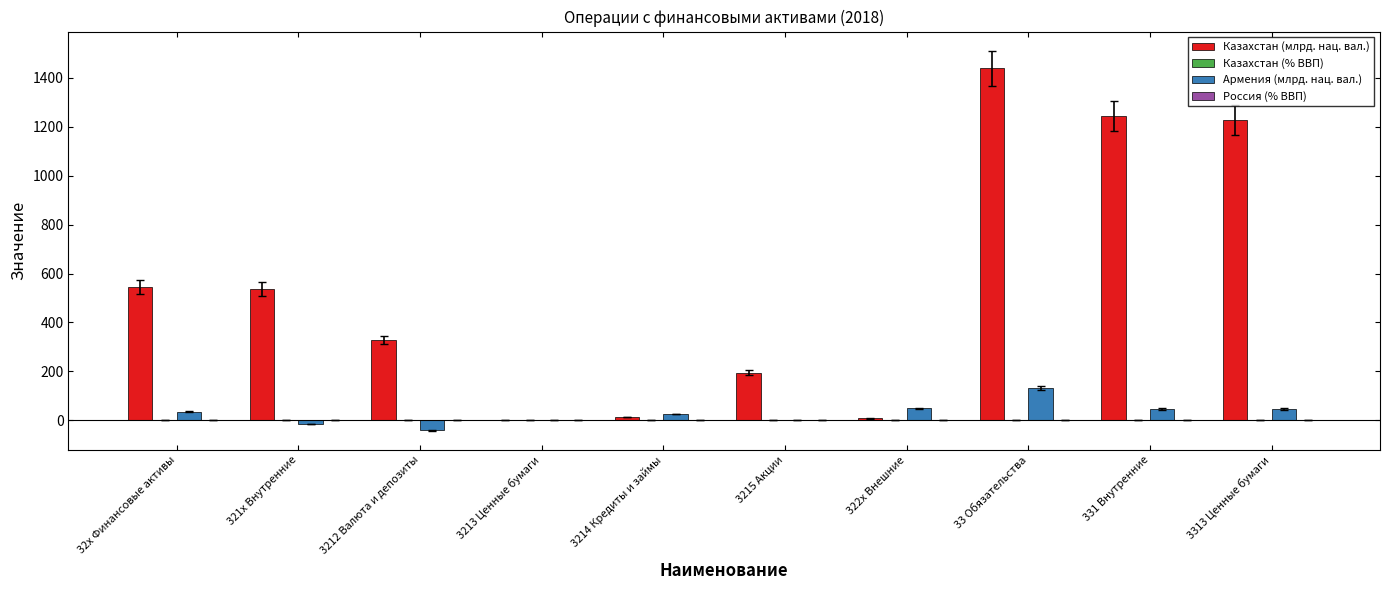

Is it true that Казахстан (млрд. нац. вал.) equals 104.7 at 3212 Валюта и депозиты?

False